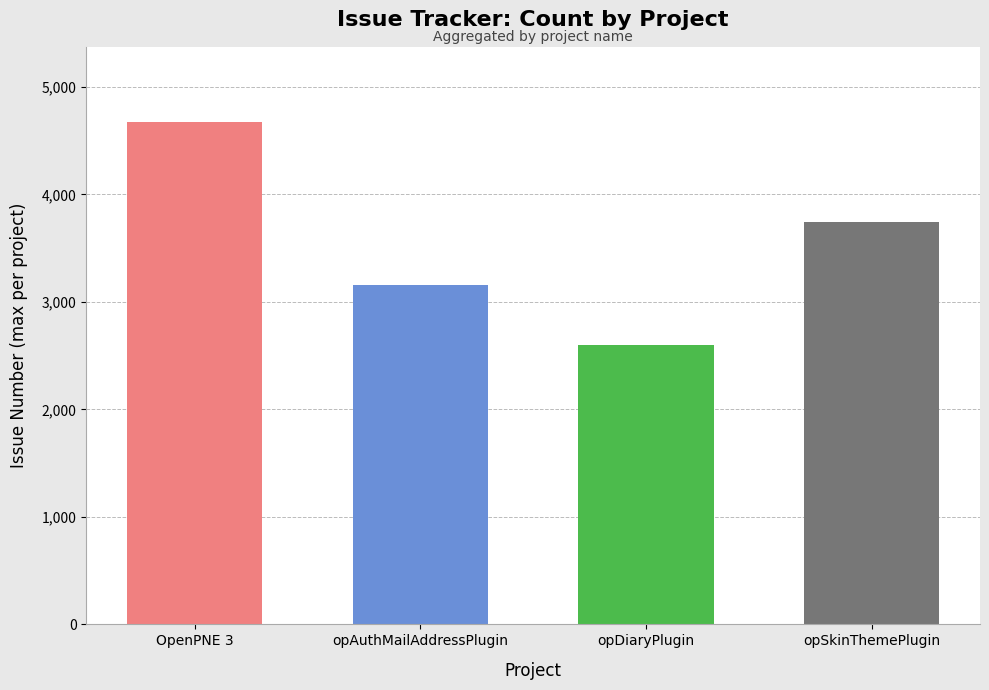

Is it true that the value at opSkinThemePlugin #3741 is 897?

False